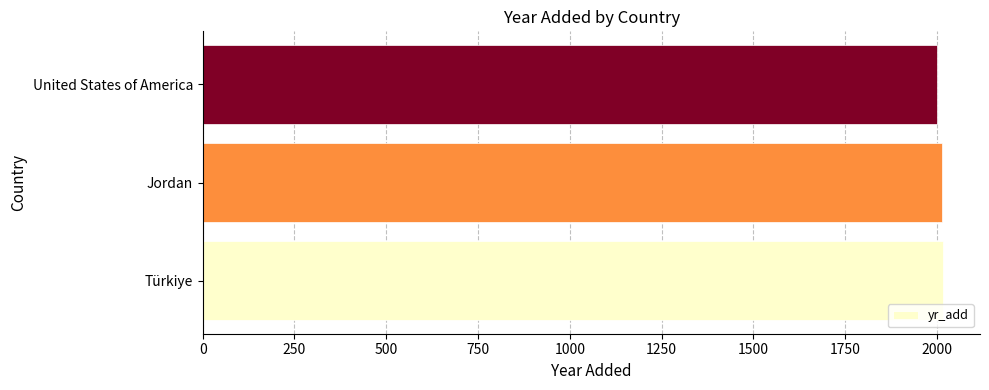

Is it true that the value at Türkiye is 3036?

False